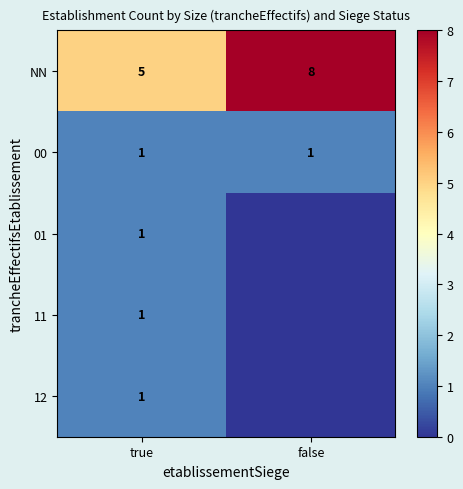

What is the minimum value for NN?

5